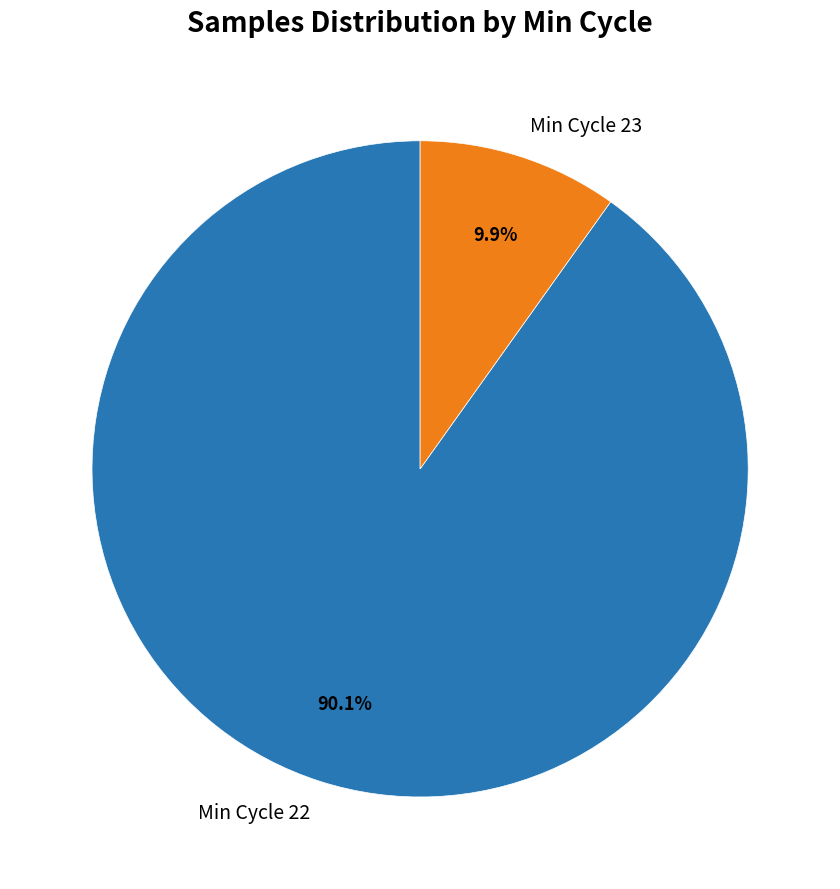

What is the smallest slice in the pie chart?

Min Cycle 23